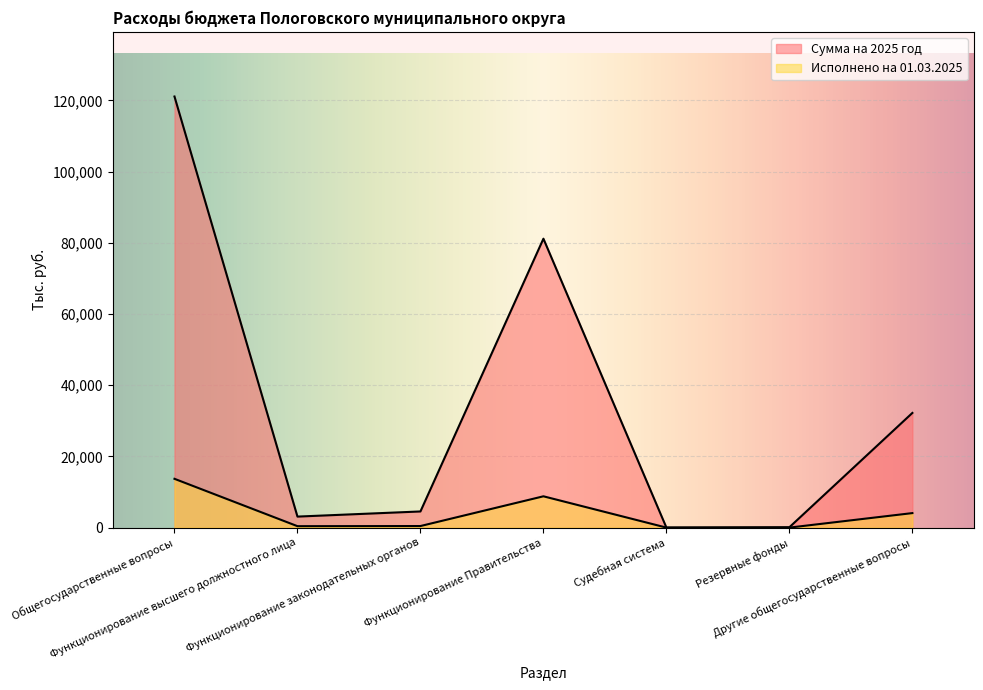

How many lines are shown in the chart?

2